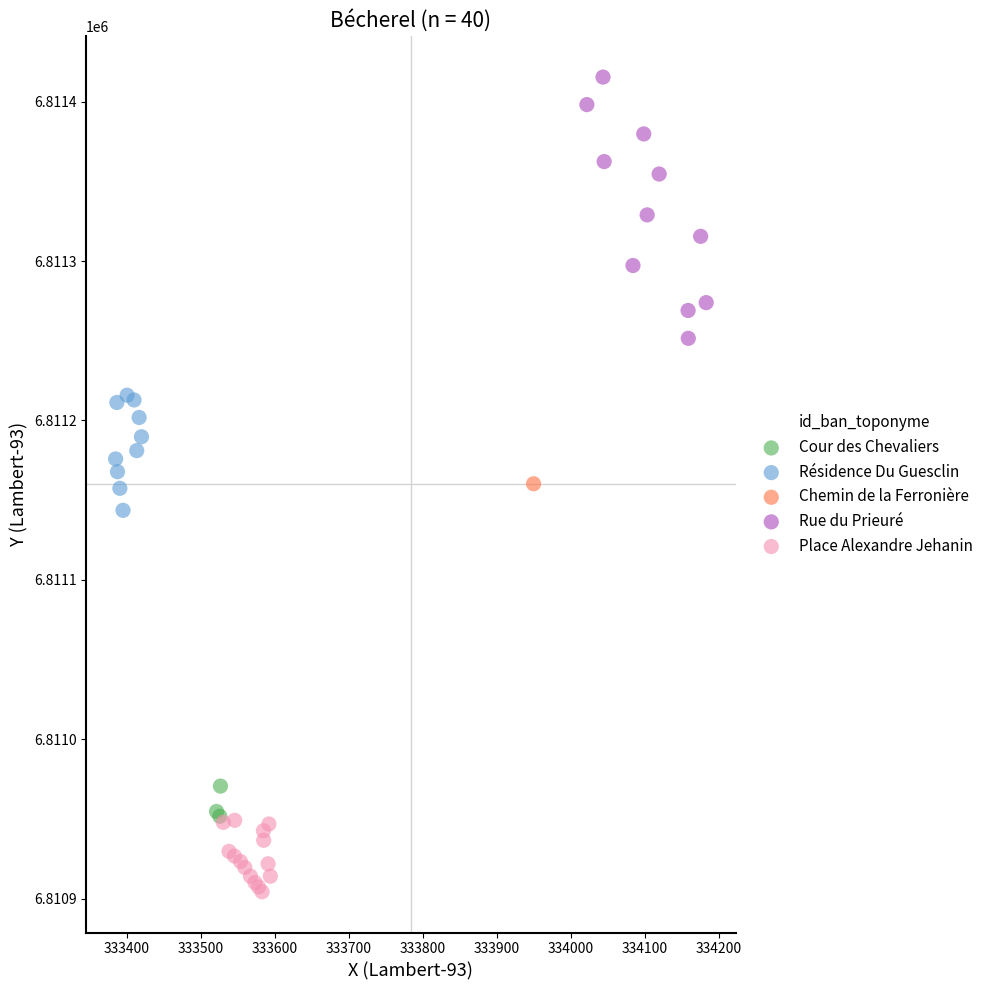

What are all the series names shown in the legend?

Cour des Chevaliers, Résidence Du Guesclin, Chemin de la Ferronière, Rue du Prieuré, Place Alexandre Jehanin